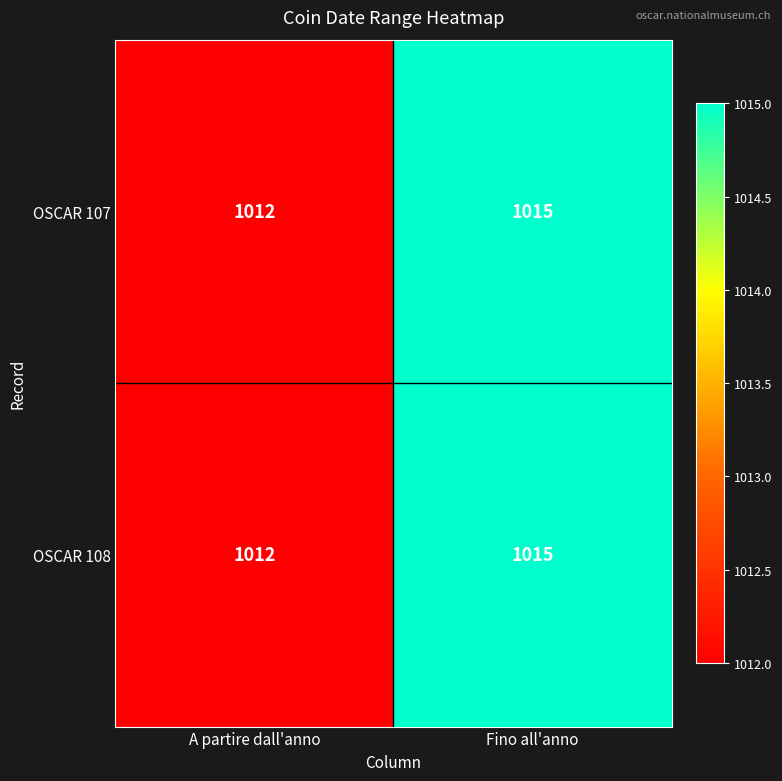

What is the average value of the OSCAR 108 series?

1014